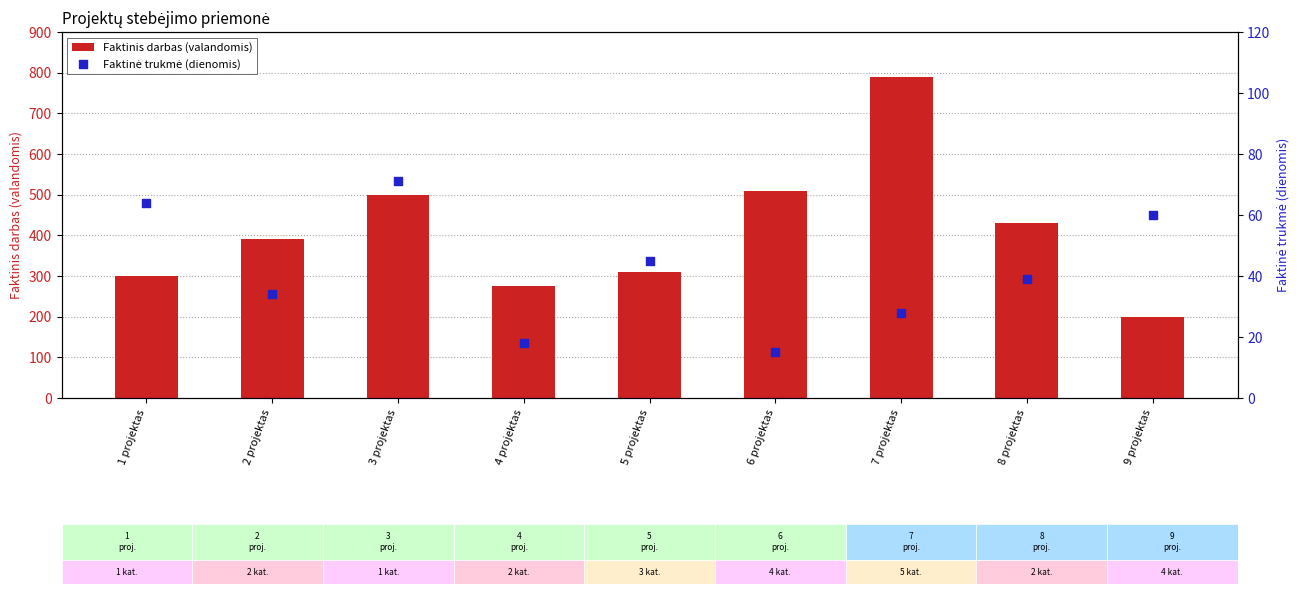

At how many categories does at least one series exceed 481?

3